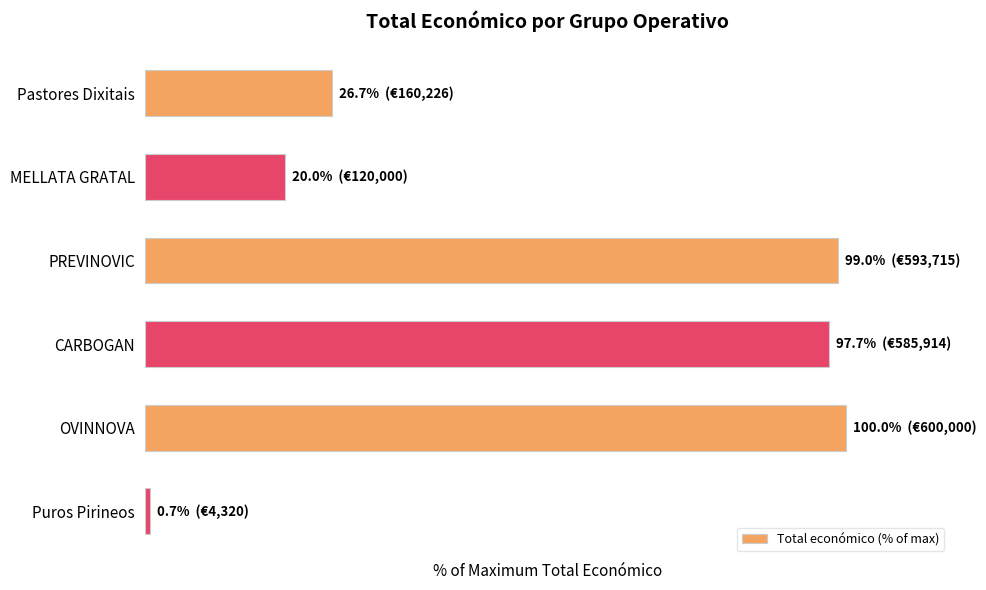

Rank the categories by value from highest to lowest.

OVINNOVA, PREVINOVIC, CARBOGAN, Pastores Dixitais, MELLATA GRATAL, Puros Pirineos